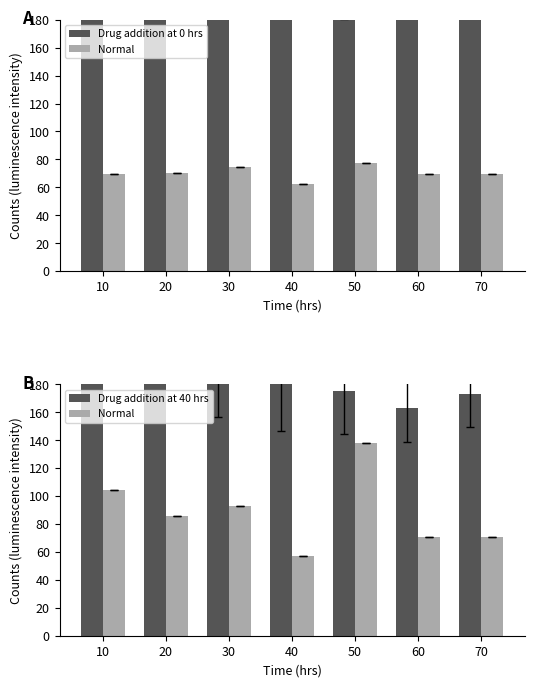

At which category is the sum across all series the highest?

10